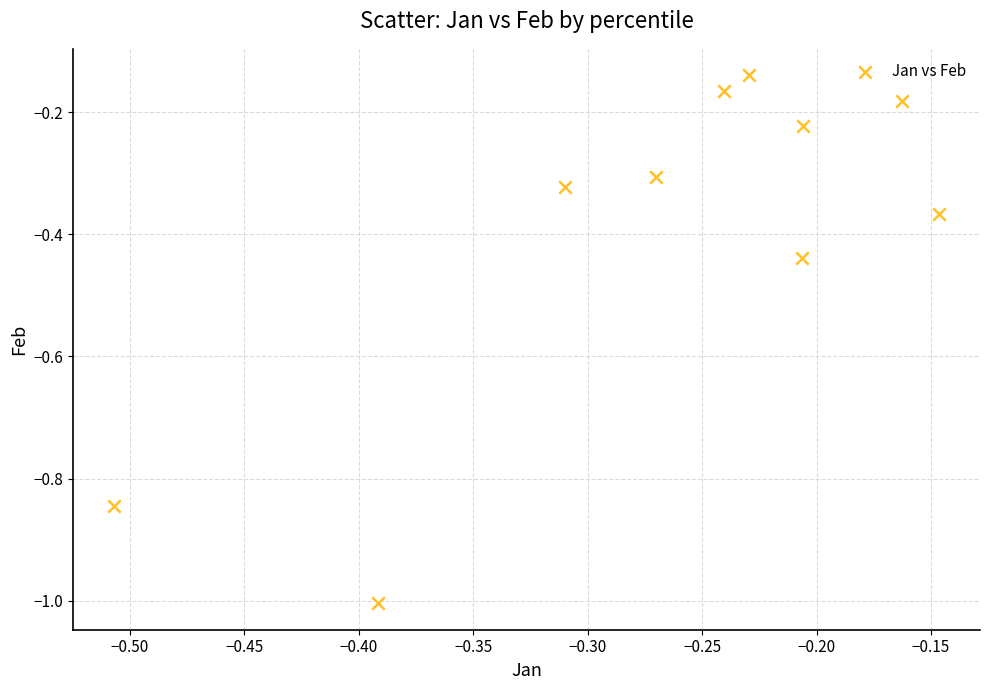

What is the range of X values (max minus min)?

0.4